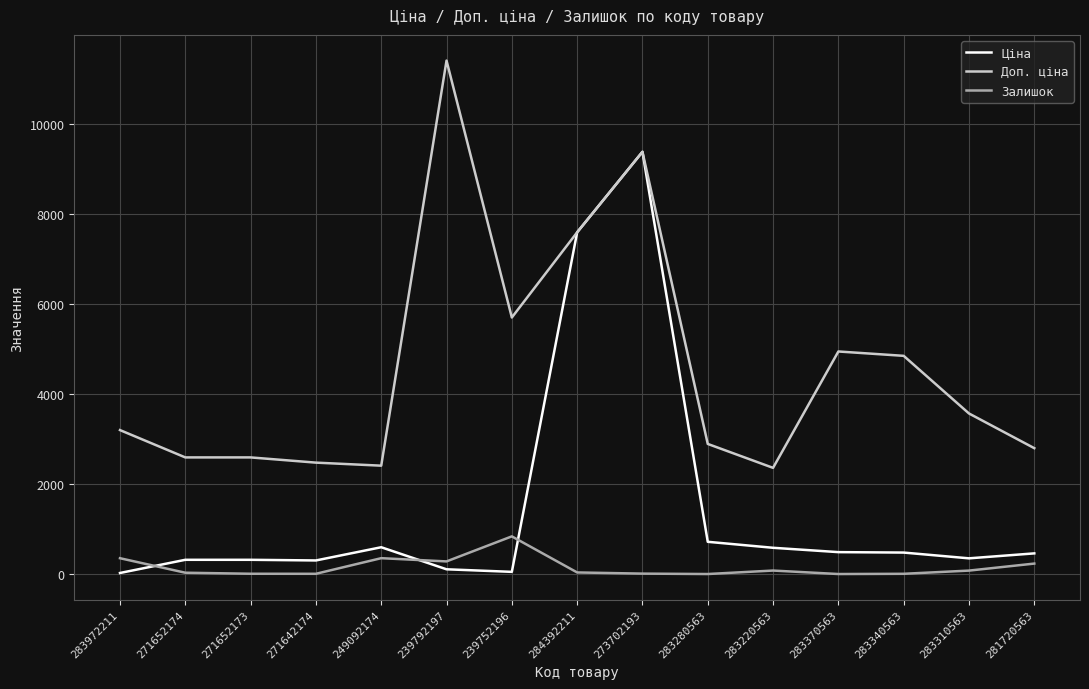

Which series has the largest total across all categories?

Доп. ціна